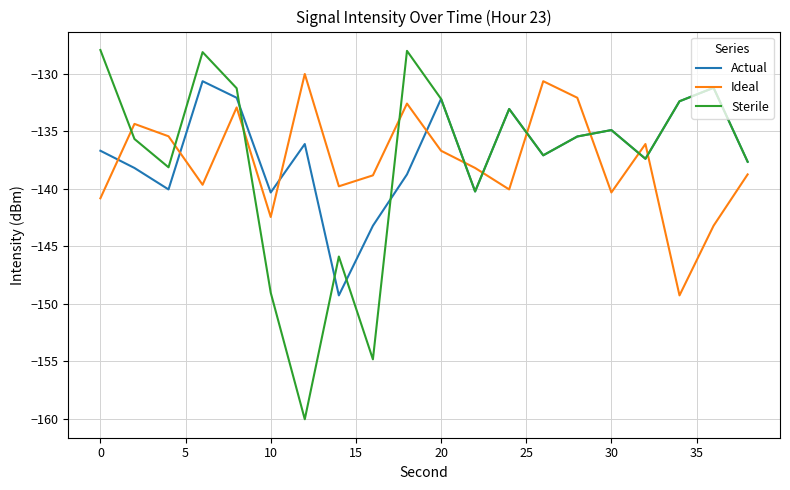

What is the minimum value shown in the chart?

-160.1